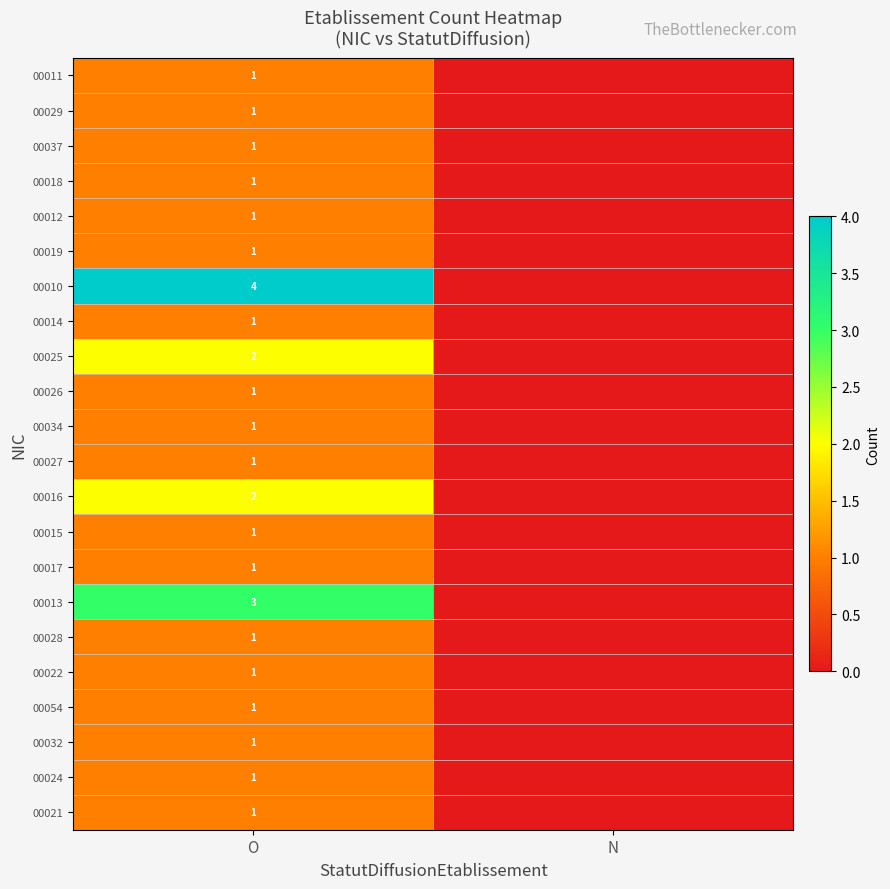

The 00027 series shows 1 at O. True or false?

True